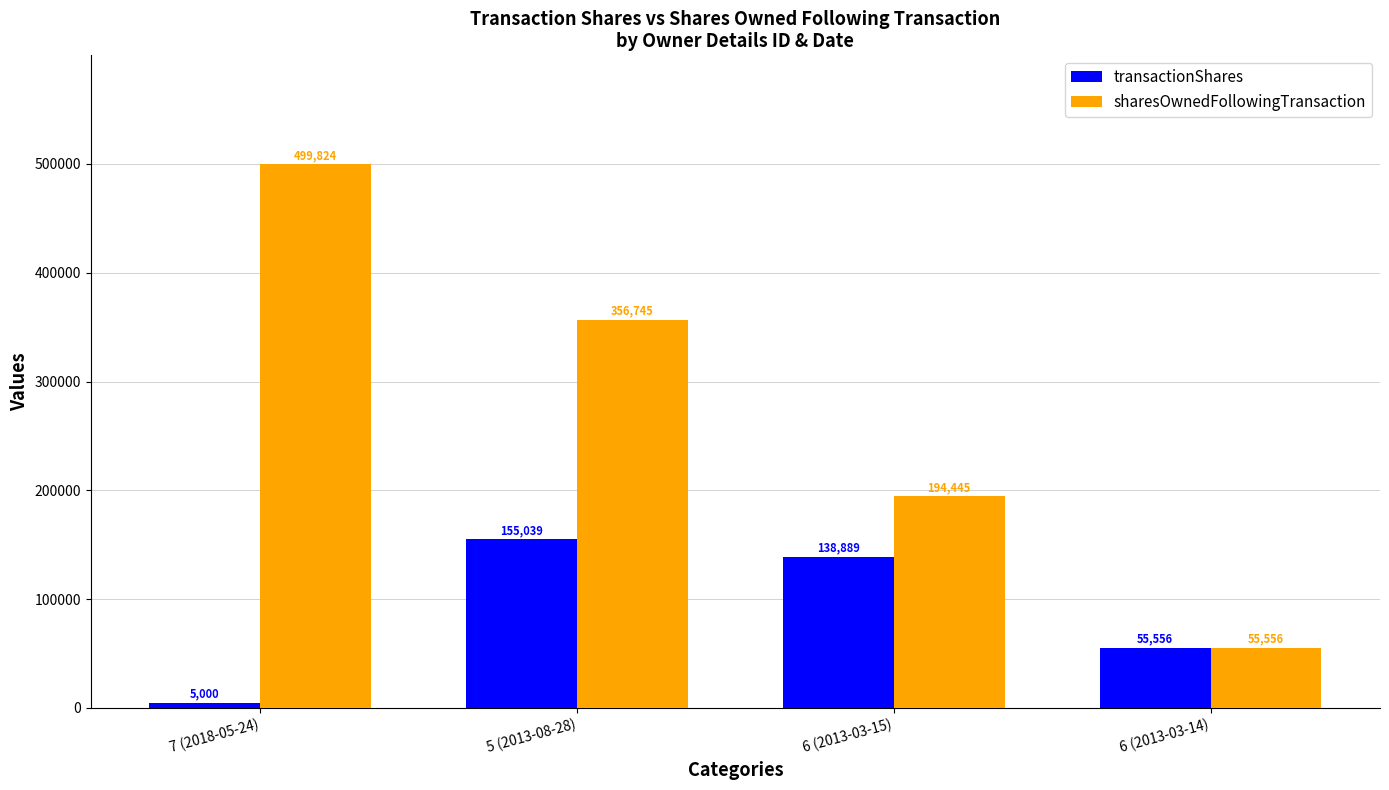

Which category has the highest value across all series?

7 (2018-05-24)